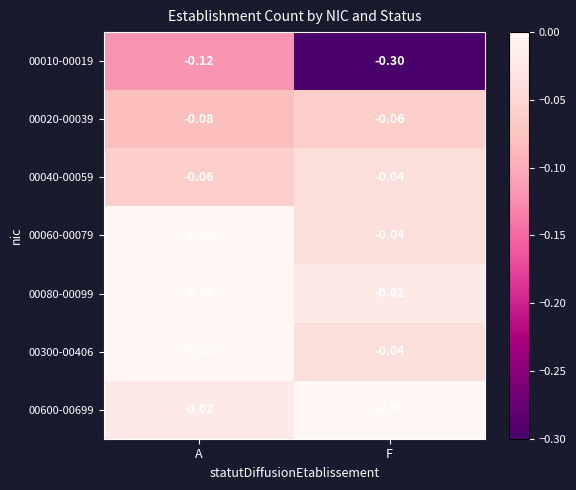

Which series changed the most between A and F?

00010-00019